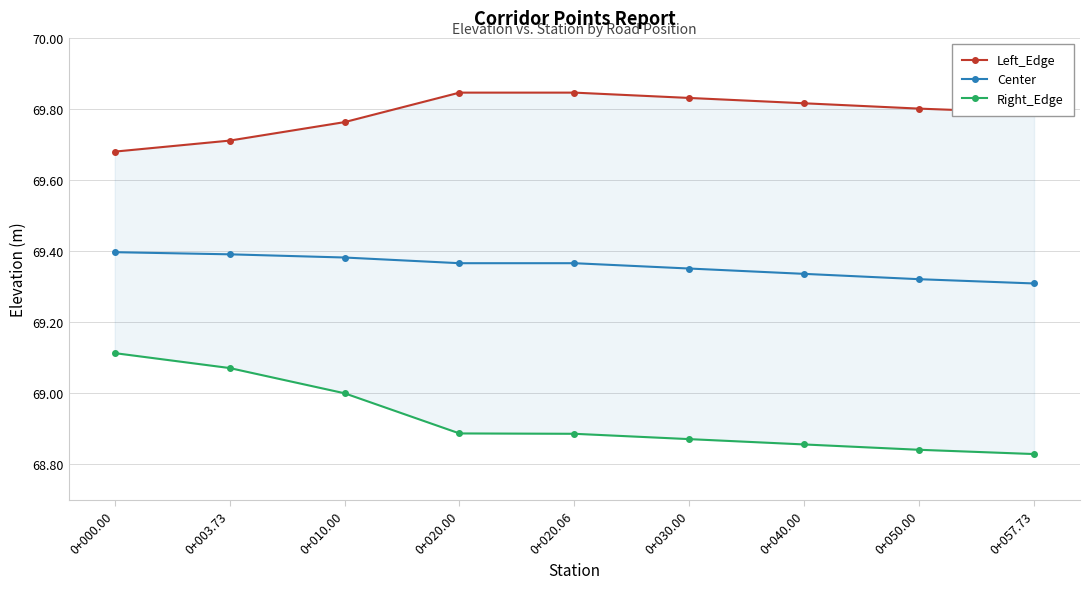

What is the difference between the maximum and minimum values in the Left_Edge series?

0.2